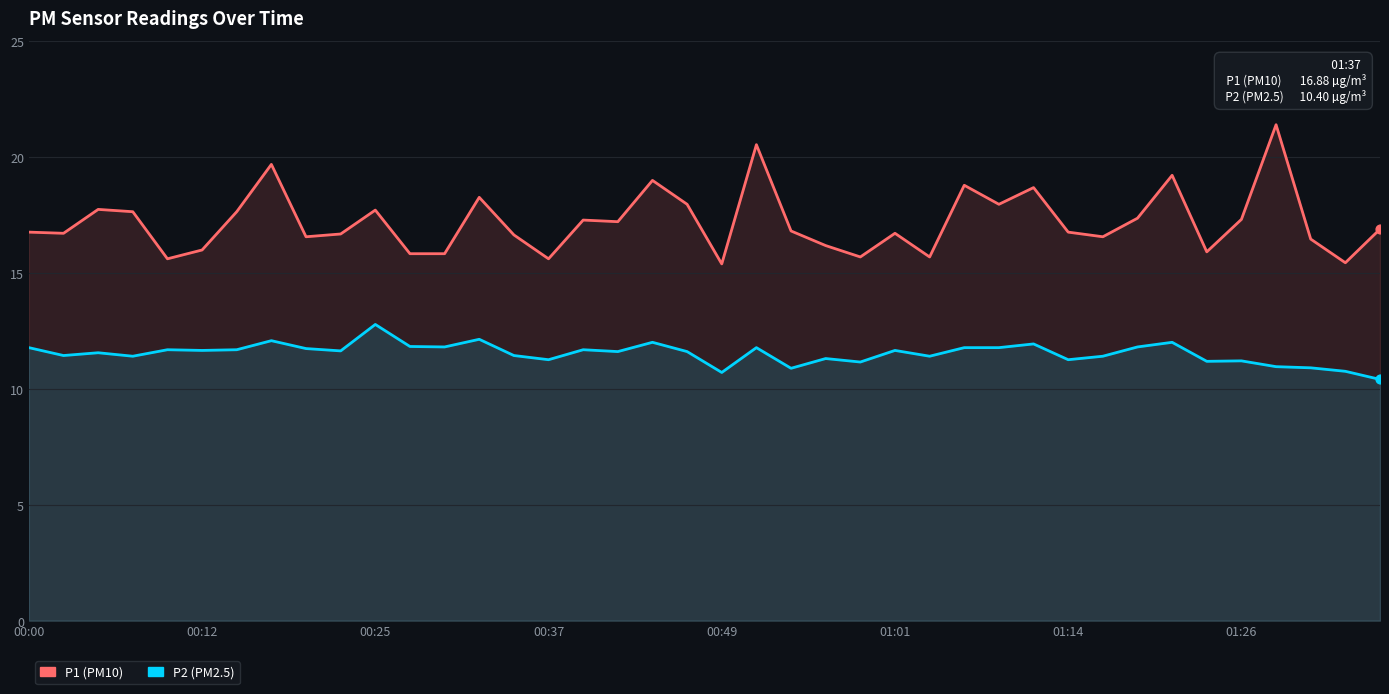

At which category is the sum across all series the highest?

36